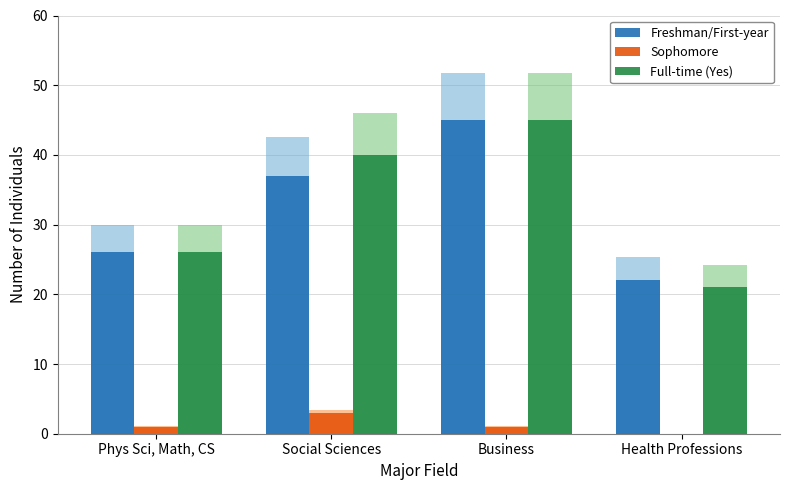

What value does the Sophomore series have at Business?

1